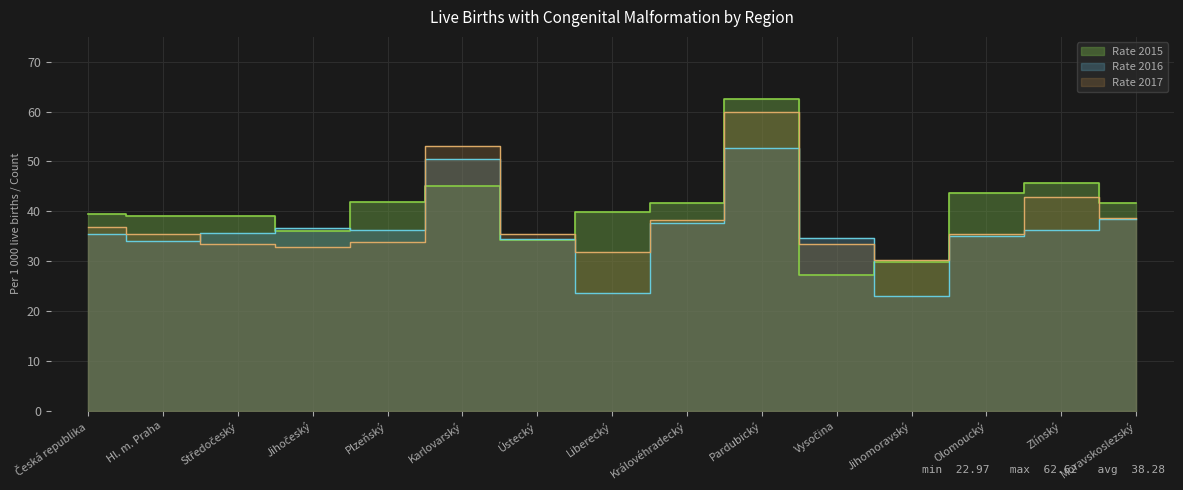

Rank the series at Středočeský from lowest to highest value.

Rate_2017, Rate_2016, Rate_2015